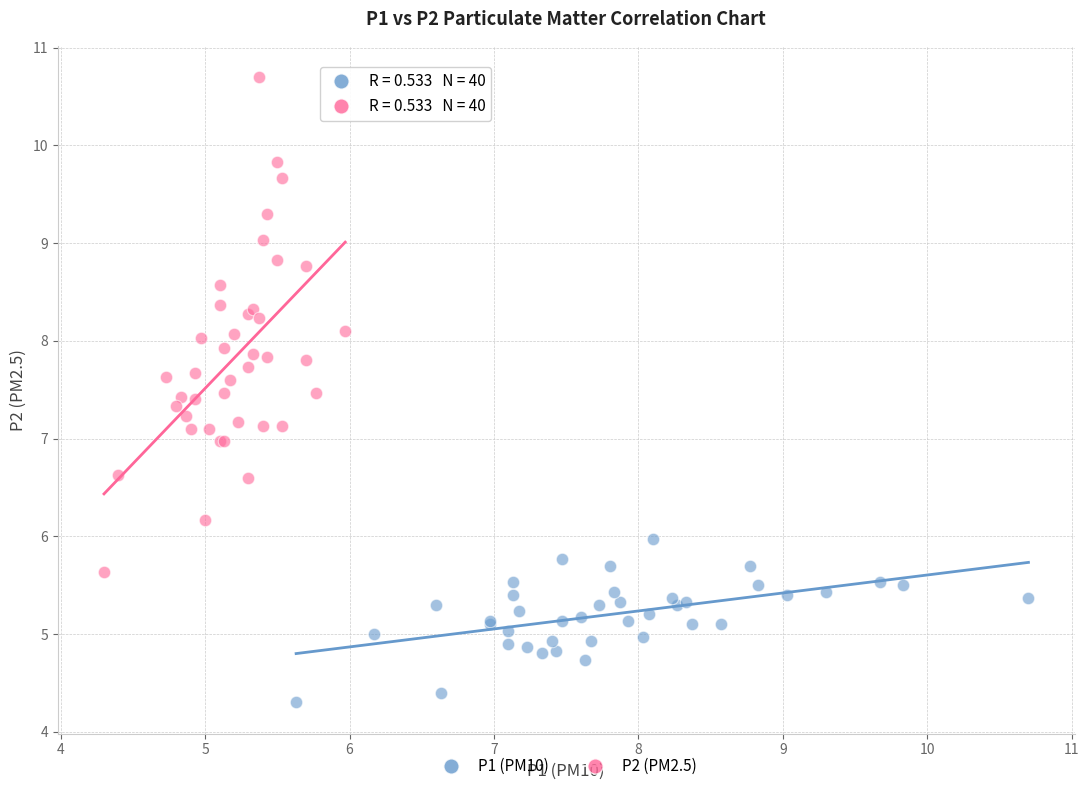

Which series reaches the minimum Y coordinate?

P1 (PM10)